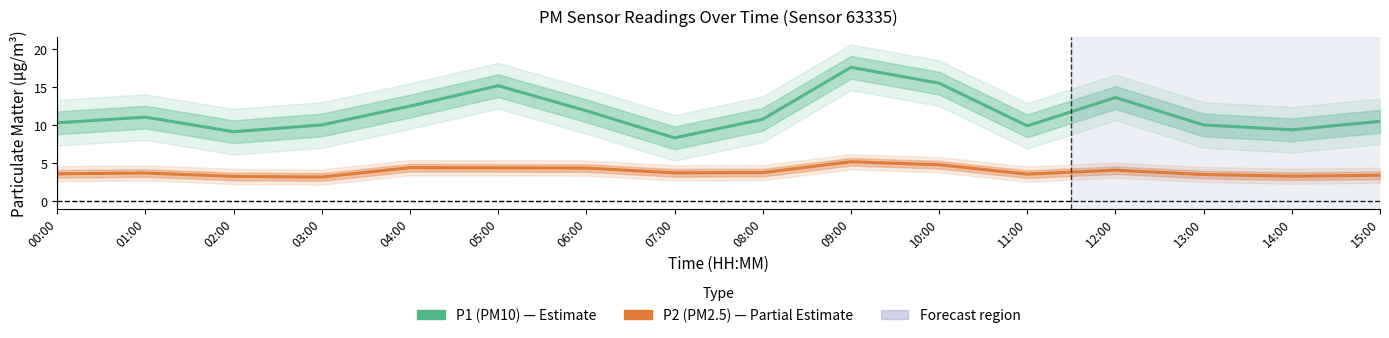

Rank the series at 14:00 from highest to lowest value.

P1 (PM10), P2 (PM2.5)